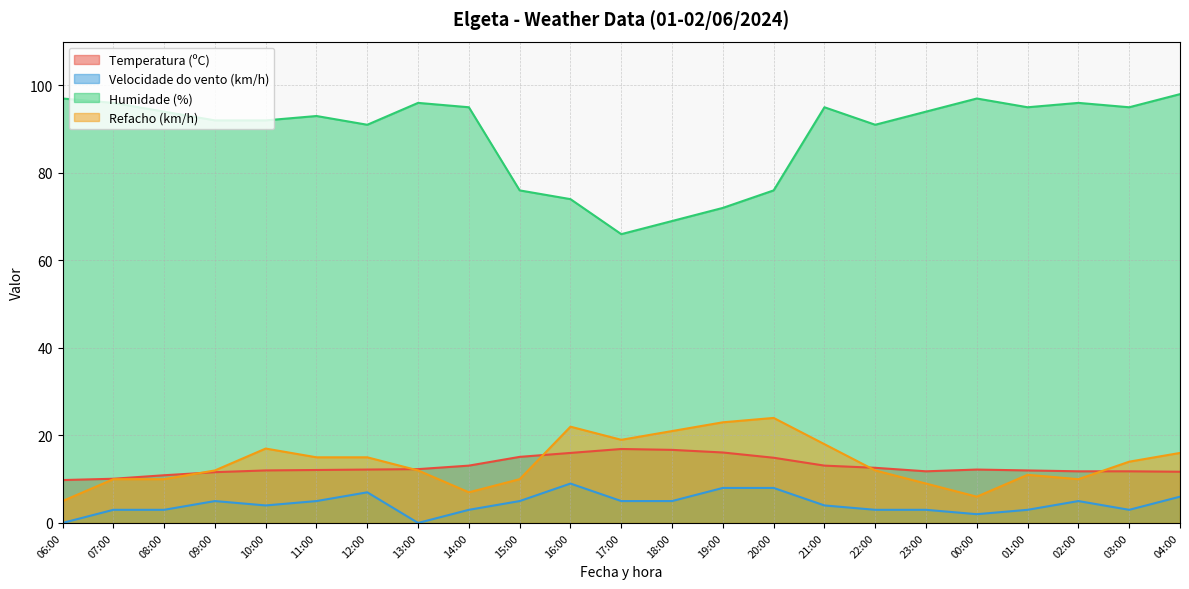

Which series has the largest total across all categories?

Humidade (%)